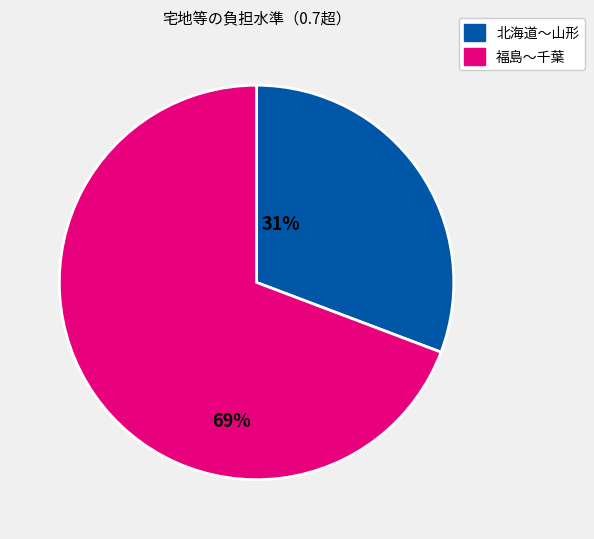

Is there any slice that represents more than half of the pie?

Yes